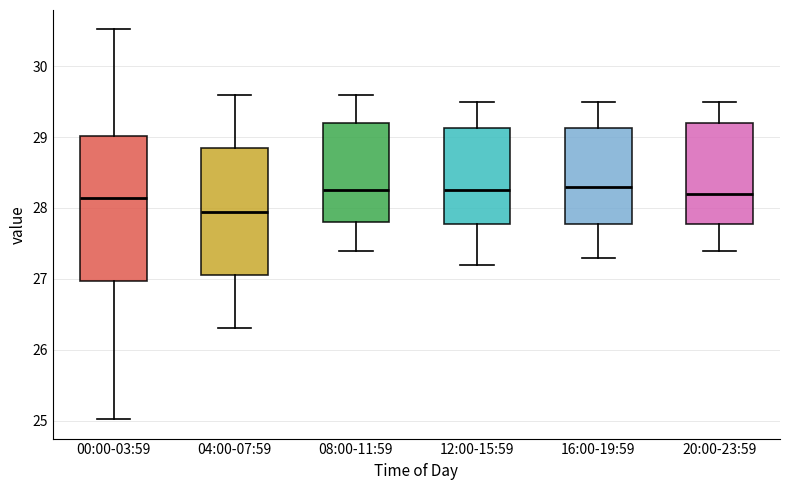

Reading left to right, read every box against the y-axis: the position of its median line, the range the box covers, and the ends of its whiskers. The values are not printed on the chart, so give them approximately, as read against the axis.

00:00-03:59: median 28.1, box 27.0 to 29.0, whiskers 25.0 to 30.5
04:00-07:59: median 28.0, box 27.1 to 28.9, whiskers 26.3 to 29.6
08:00-11:59: median 28.3, box 27.8 to 29.2, whiskers 27.4 to 29.6
12:00-15:59: median 28.3, box 27.8 to 29.1, whiskers 27.2 to 29.5
16:00-19:59: median 28.3, box 27.8 to 29.1, whiskers 27.3 to 29.5
20:00-23:59: median 28.2, box 27.8 to 29.2, whiskers 27.4 to 29.5